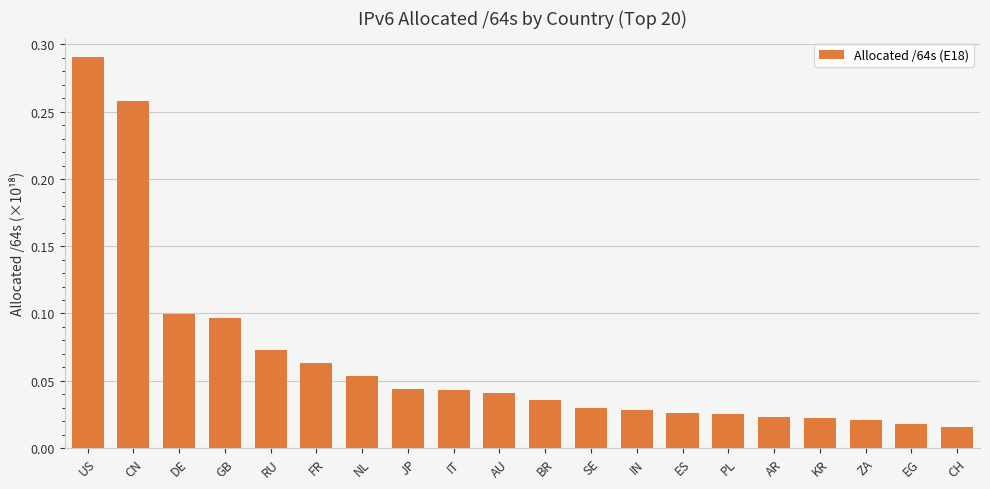

How many bars are there in total?

20